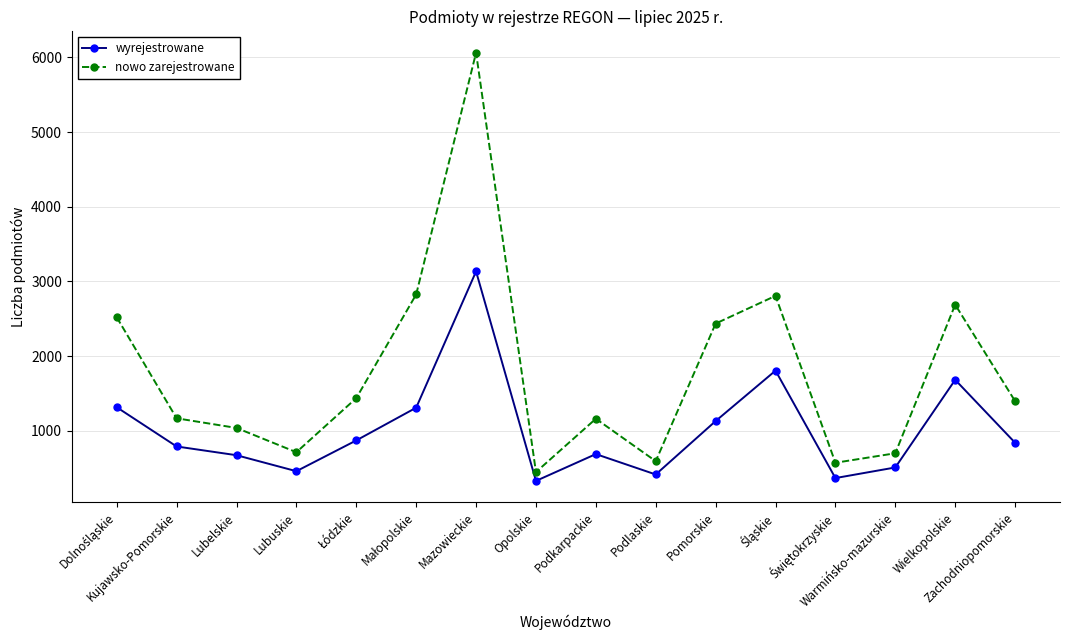

Rank the series by their average value, from highest to lowest.

nowo zarejestrowane, wyrejestrowane